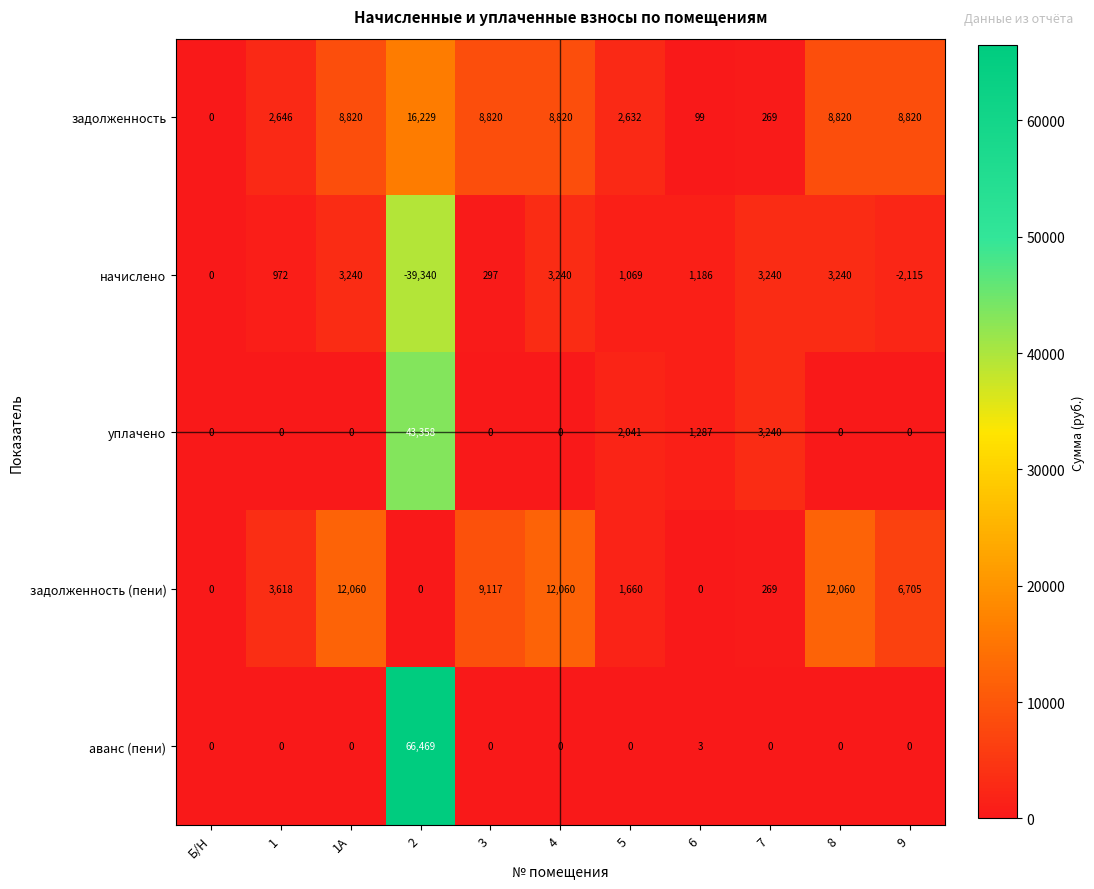

Which series has the widest spread of values?

аванс (пени)